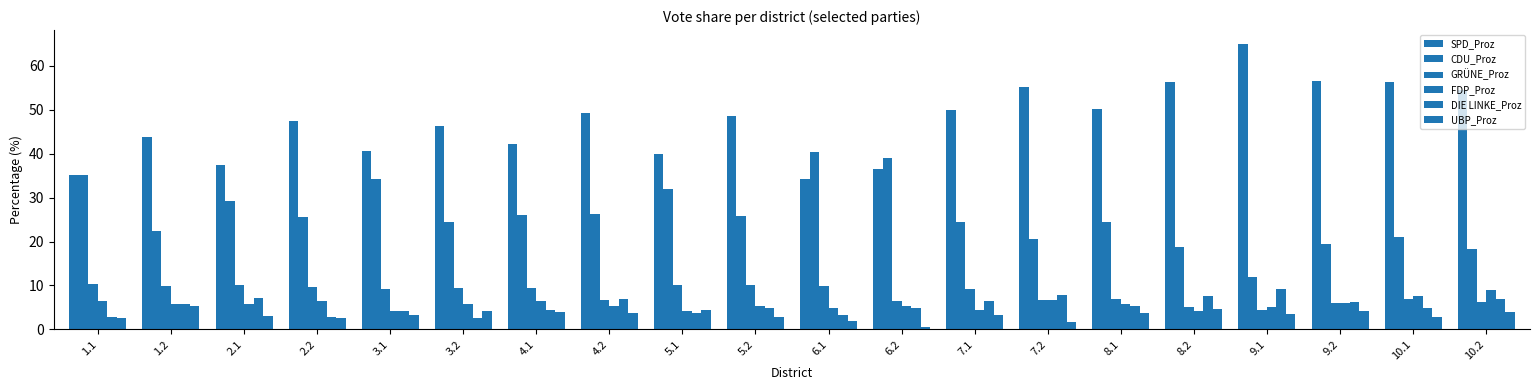

What is the sum of the SPD_Proz values at 2.2 and 3.2?

93.9